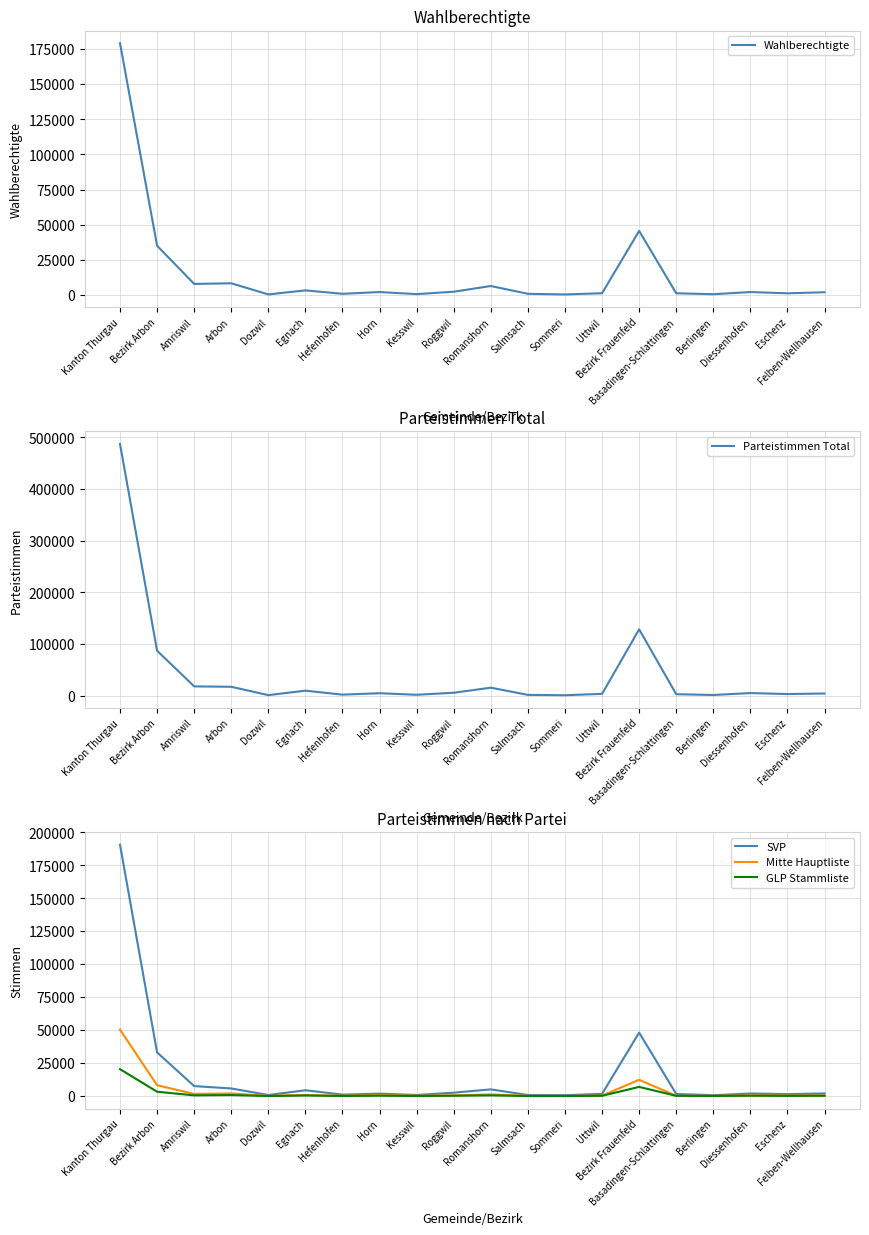

Which series changed the most between Arbon and Diessenhofen?

Parteistimmen Total